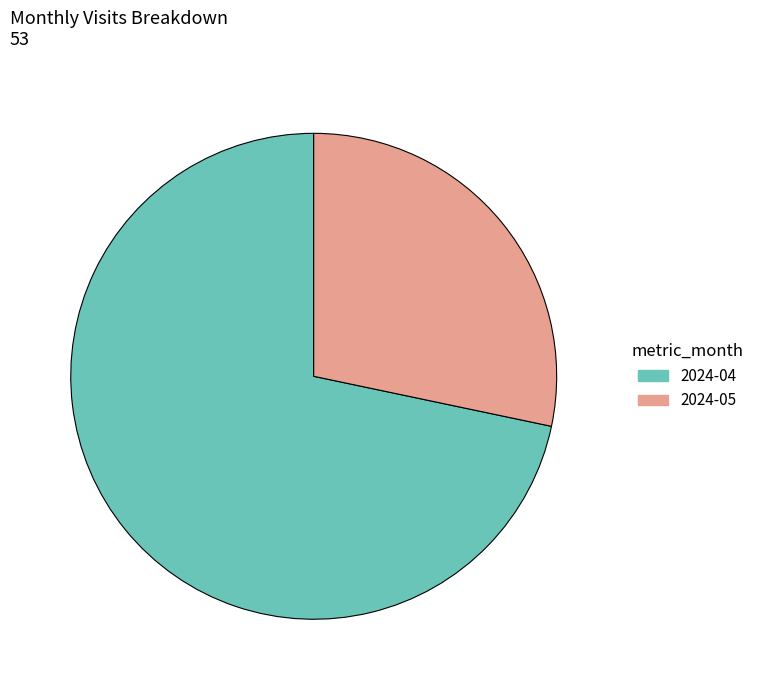

Between 2024-05 and 2024-04, which is larger?

2024-04